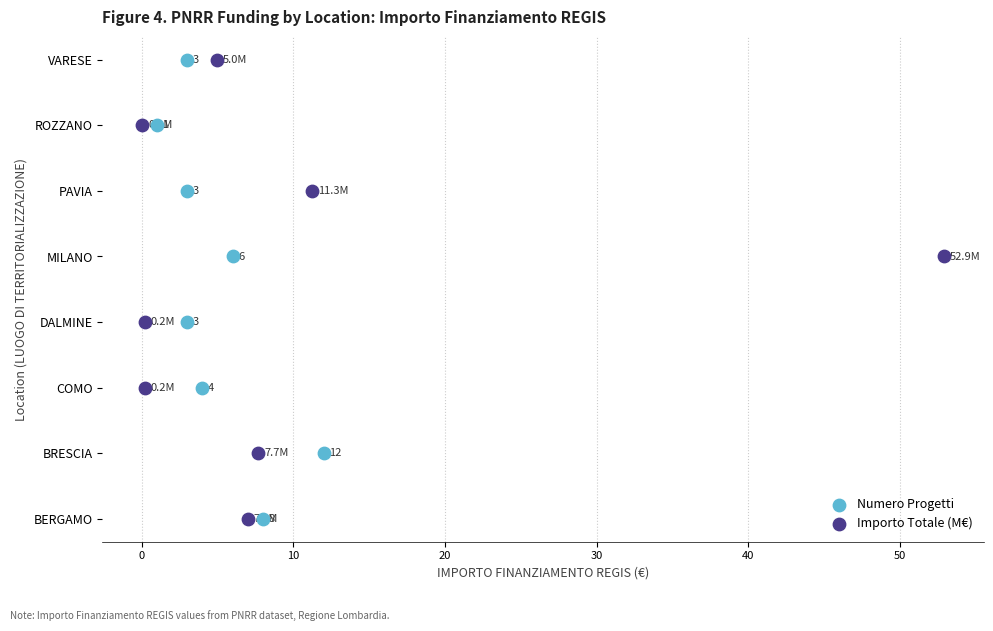

What are all the series names shown in the legend?

Numero Progetti, Importo Totale (M€)